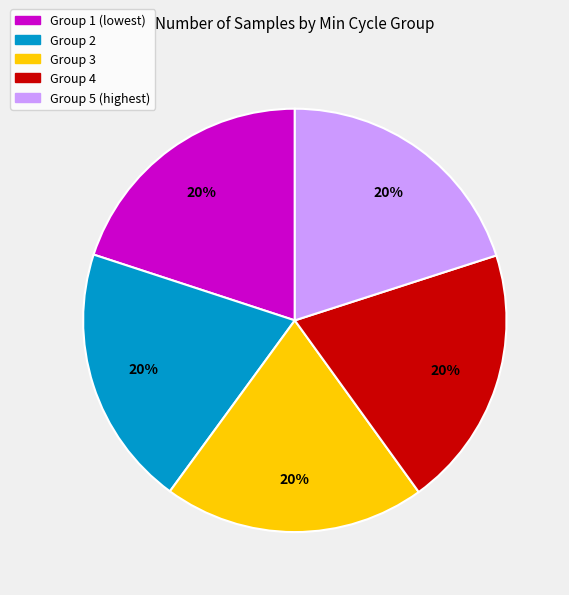

To the nearest percent, what is the average slice percentage?

20%